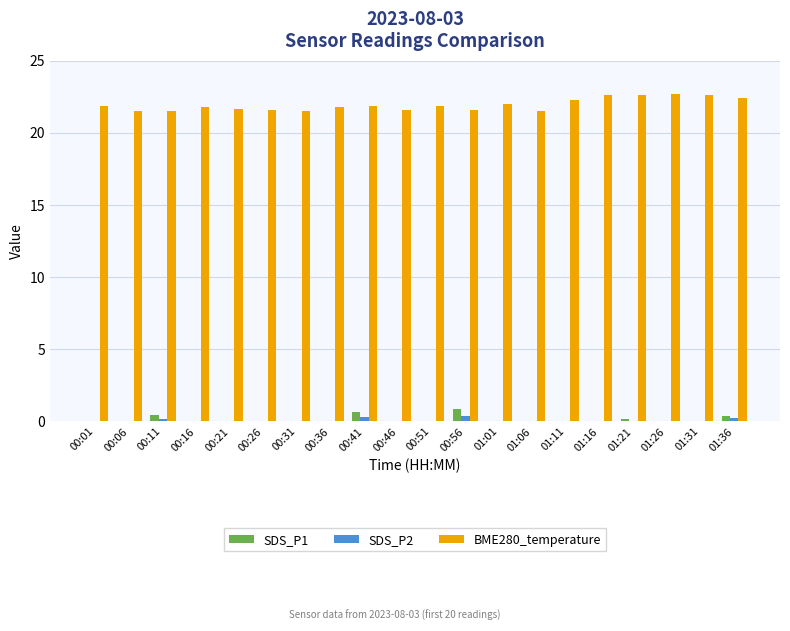

Which series has the largest range (max minus min)?

BME280_temperature